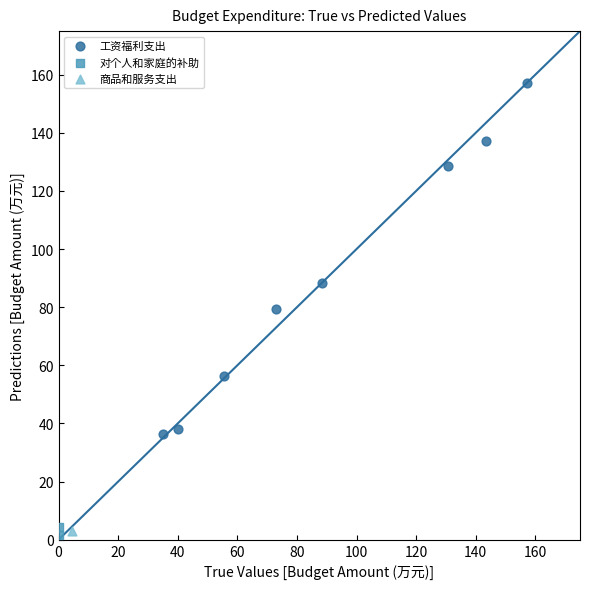

Which series reaches the maximum Y coordinate?

工资福利支出